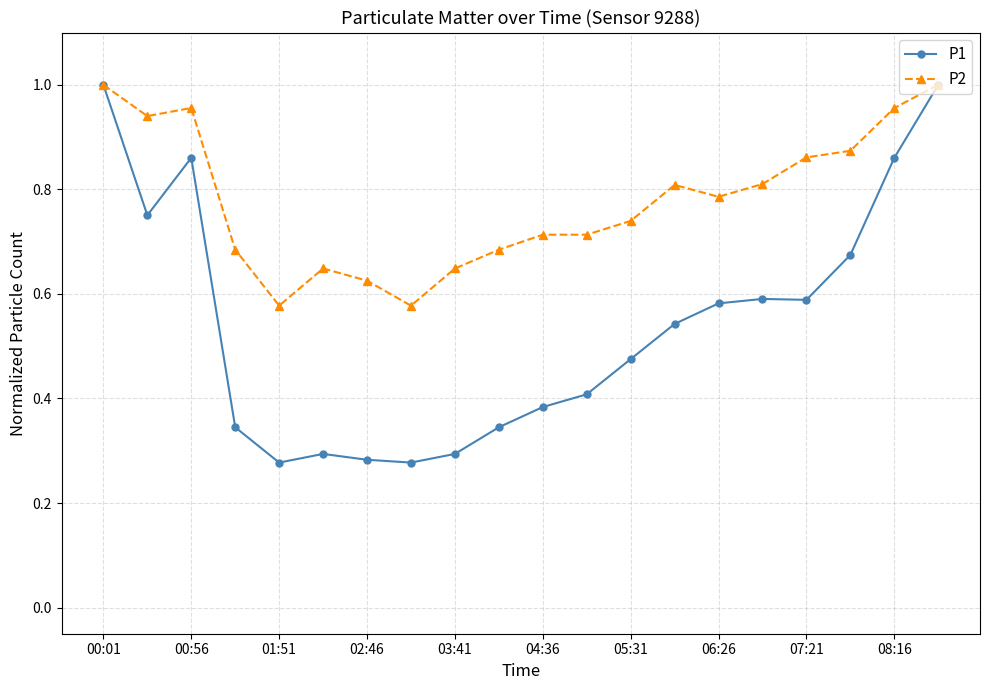

Which series has the largest range (max minus min)?

P1